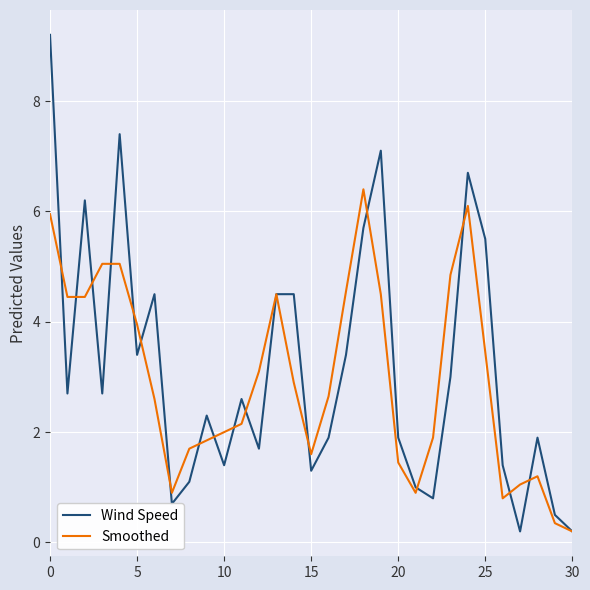

Which series has the widest spread of values?

Wind Speed